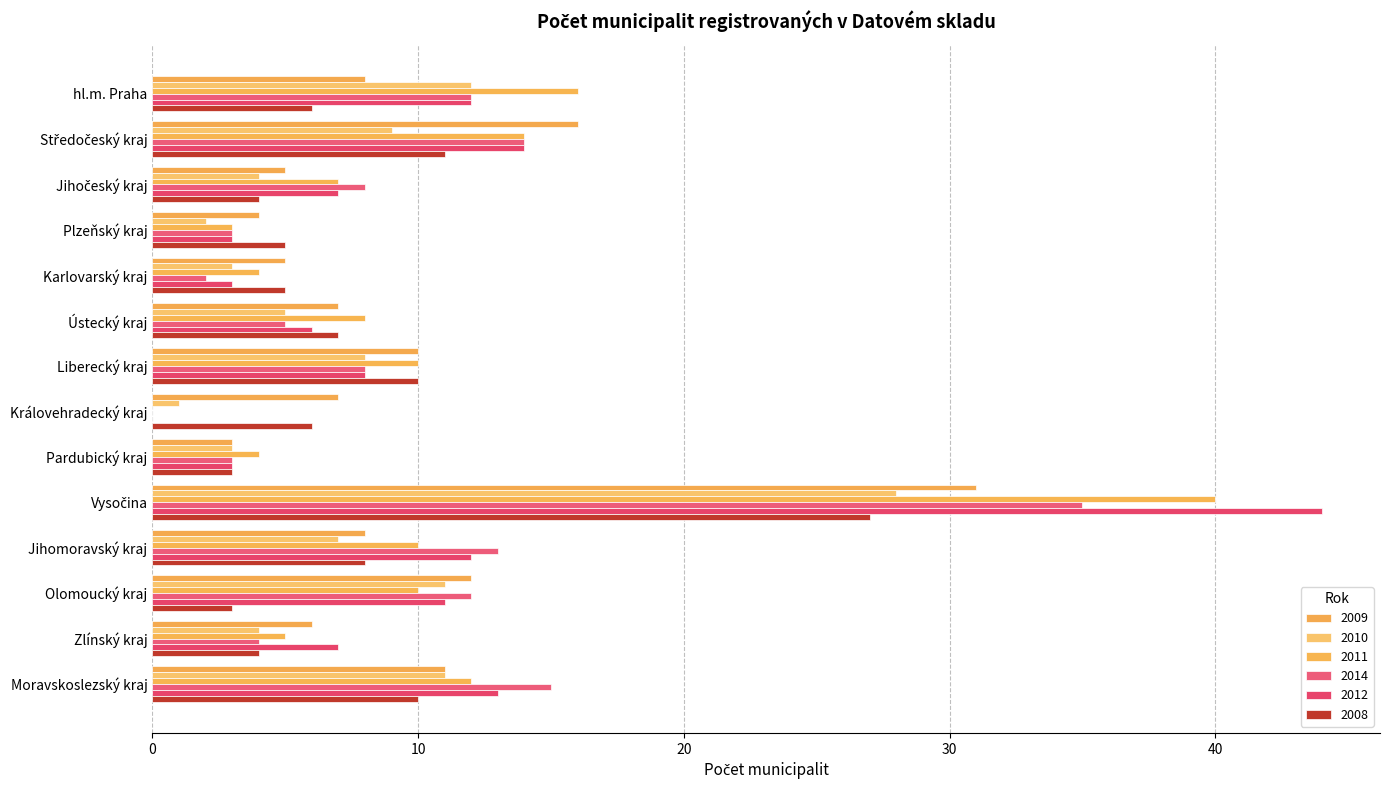

Read the 2014 value at hl.m. Praha.

12